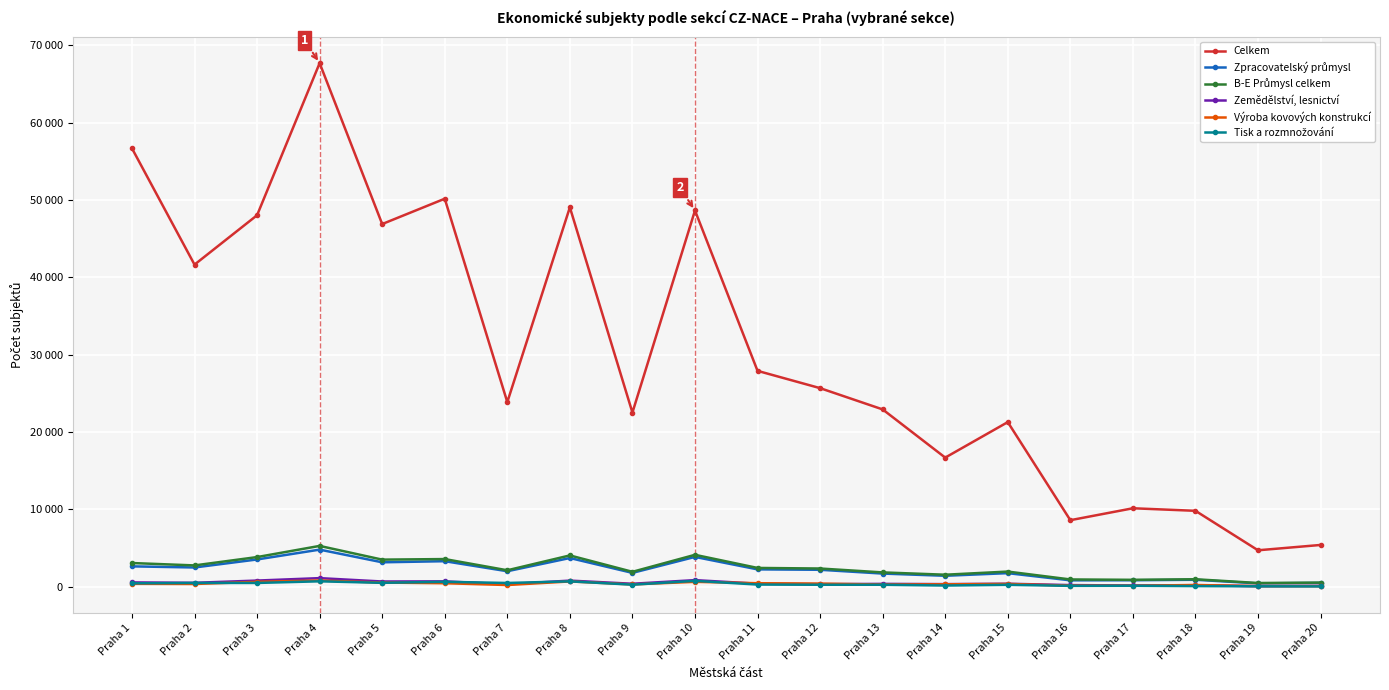

At which label does Zemědělství, lesnictví first exceed 403?

Praha 1